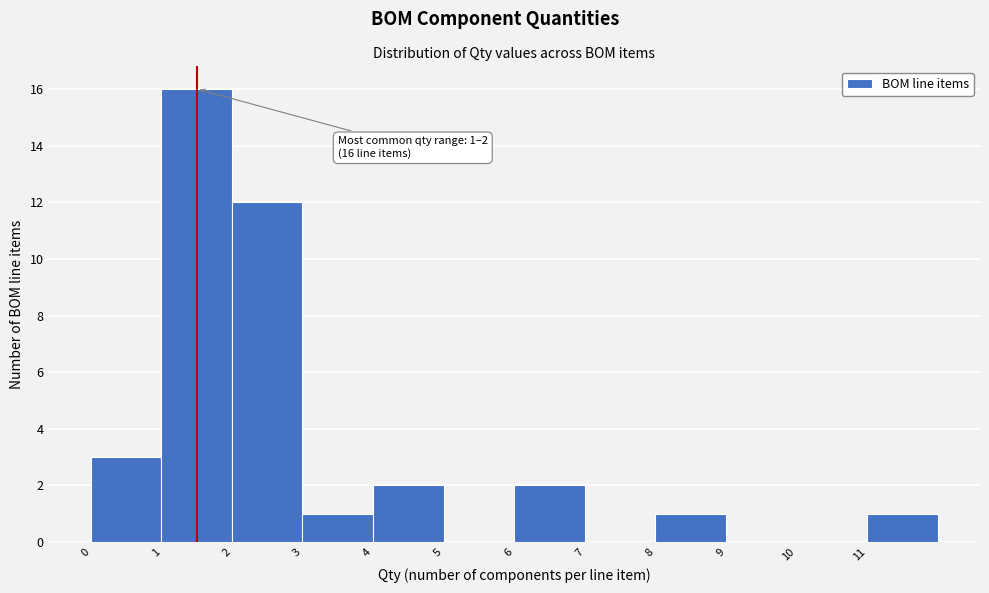

Which range on the x-axis has the tallest bar?

1 to 2